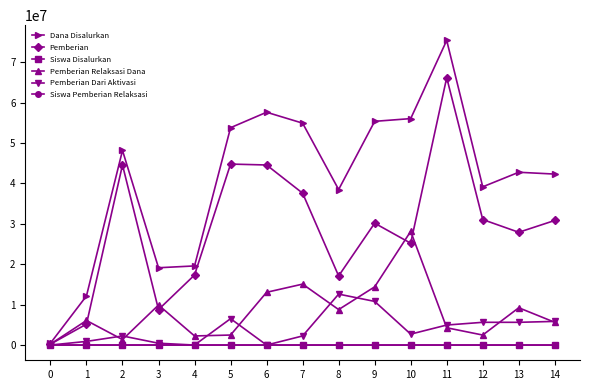

What is the difference between the Siswa Pemberian Relaksasi values at 12 and 10?

53